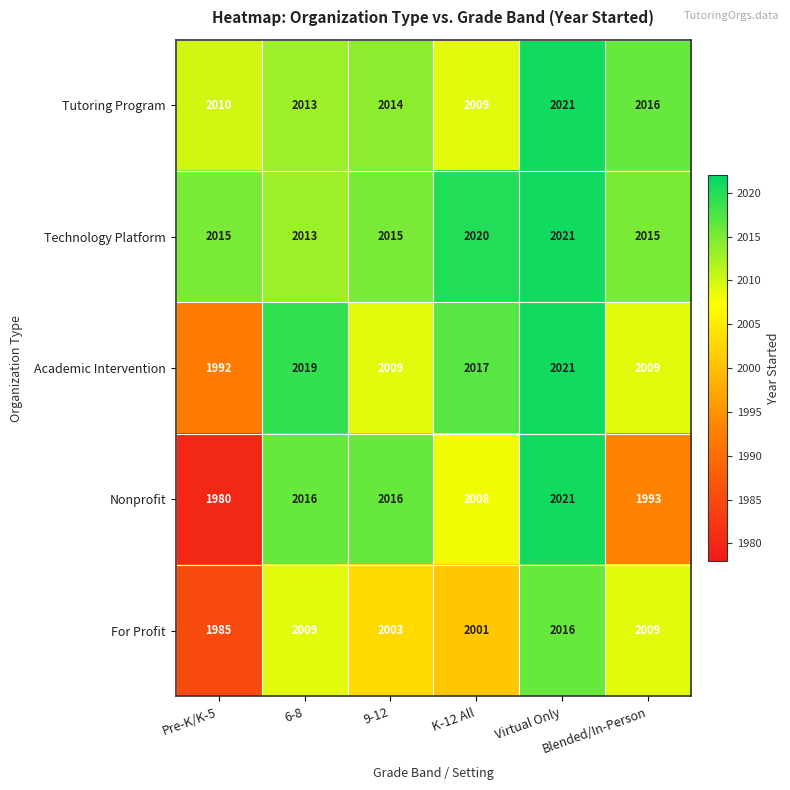

How many values in the Tutoring Program series are below 2014?

3